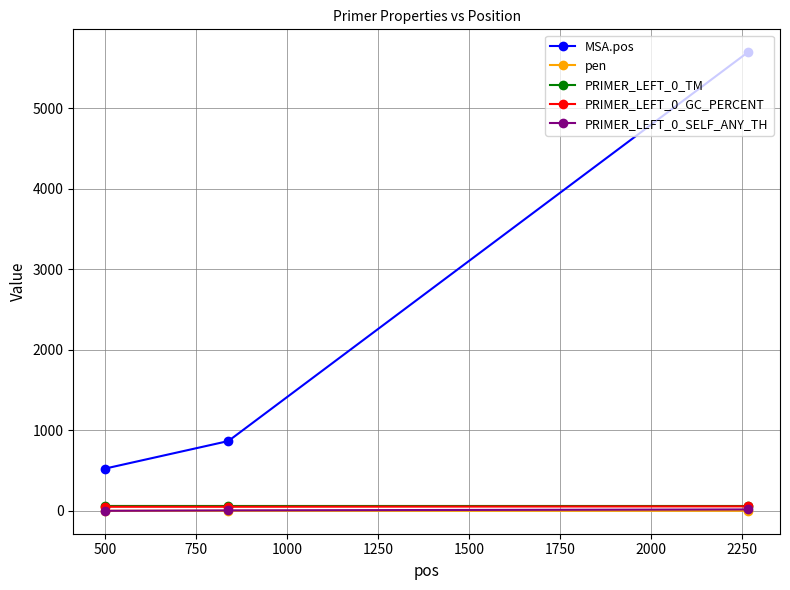

At how many categories does at least one series exceed 2196?

1